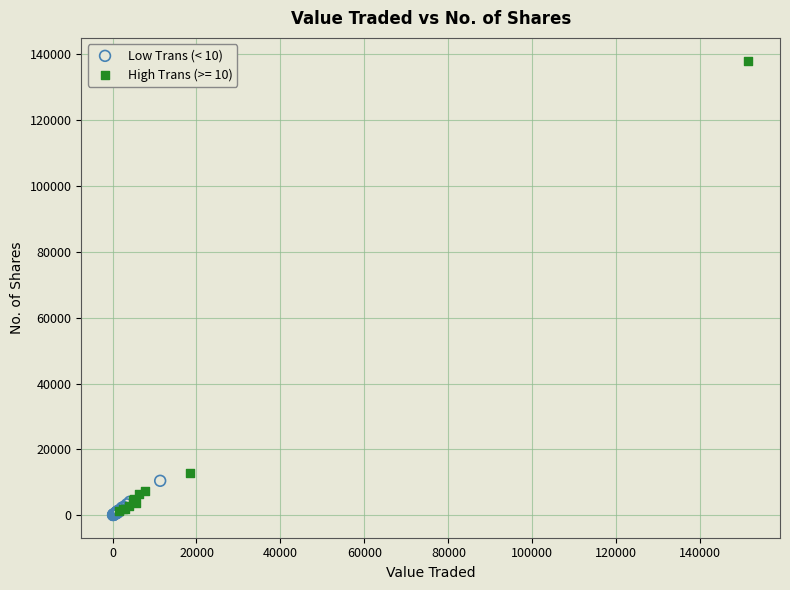

Which series contains the highest Y value?

High Trans (>= 10)